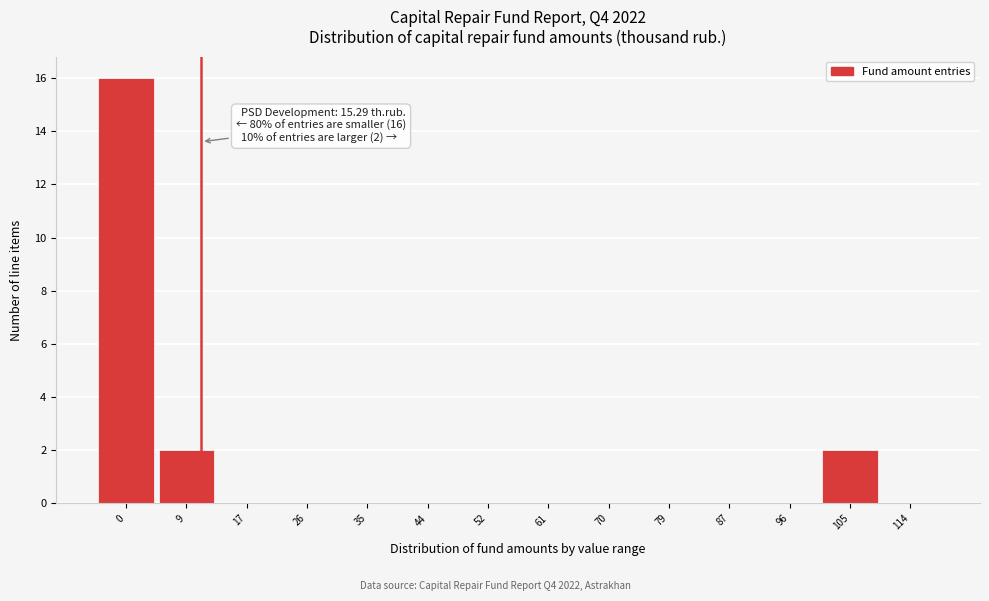

Reading left to right, list all the values displayed in this chart.

0=16	9=2	17=0	26=0	35=0	44=0	52=0	61=0	70=0	79=0	87=0	96=0	105=2	114=0